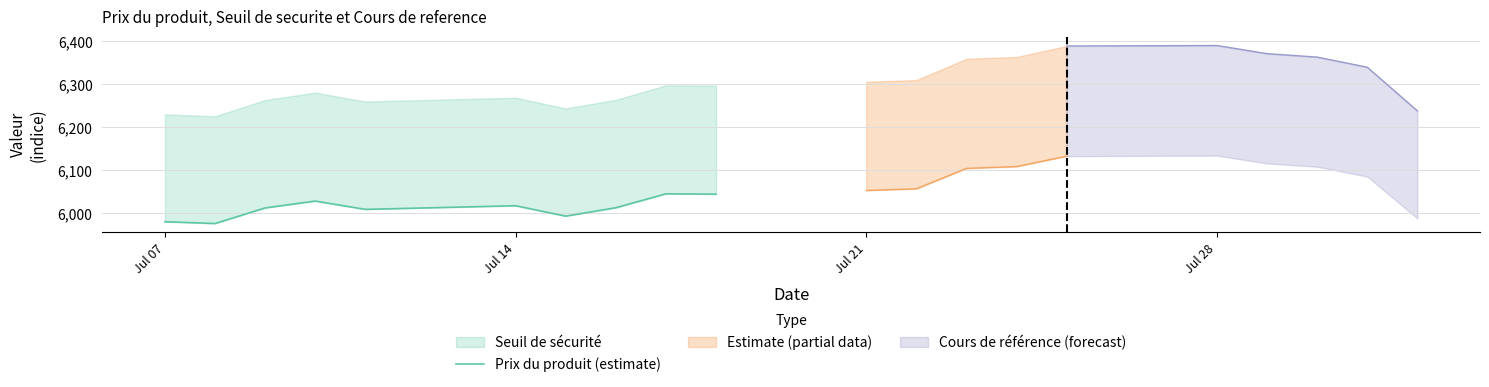

How many interior local valleys (lower than both neighbors) does the data have?

3